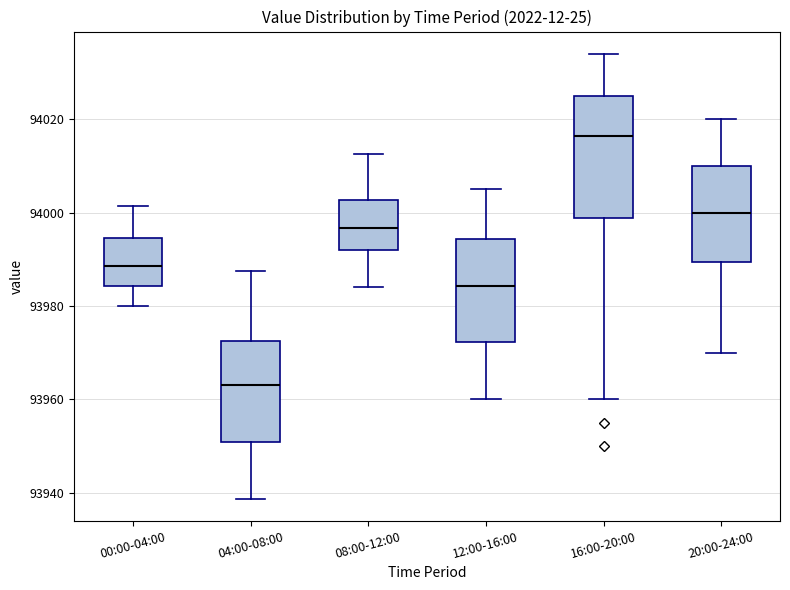

Reading left to right, read every box against the y-axis: the position of its median line, the range the box covers, and the ends of its whiskers. The values are not printed on the chart, so give them approximately, as read against the axis.

00:00-04:00: median 93988, box 93984 to 93994, whiskers 93980 to 94002
04:00-08:00: median 93964, box 93950 to 93972, whiskers 93938 to 93988
08:00-12:00: median 93996, box 93992 to 94002, whiskers 93984 to 94012
12:00-16:00: median 93984, box 93972 to 93994, whiskers 93960 to 94006
16:00-20:00: median 94016, box 93998 to 94026, whiskers 93960 to 94034
20:00-24:00: median 94000, box 93990 to 94010, whiskers 93970 to 94020